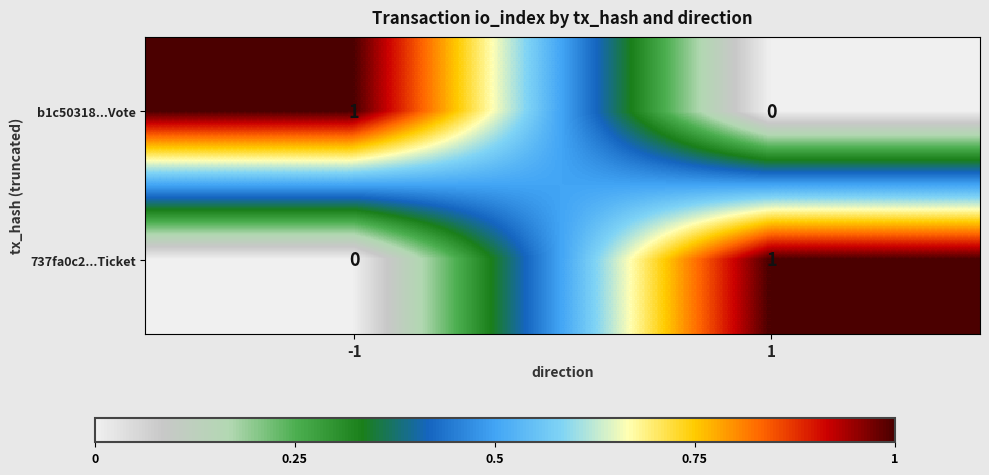

What is the difference between the highest and lowest values at 1?

1